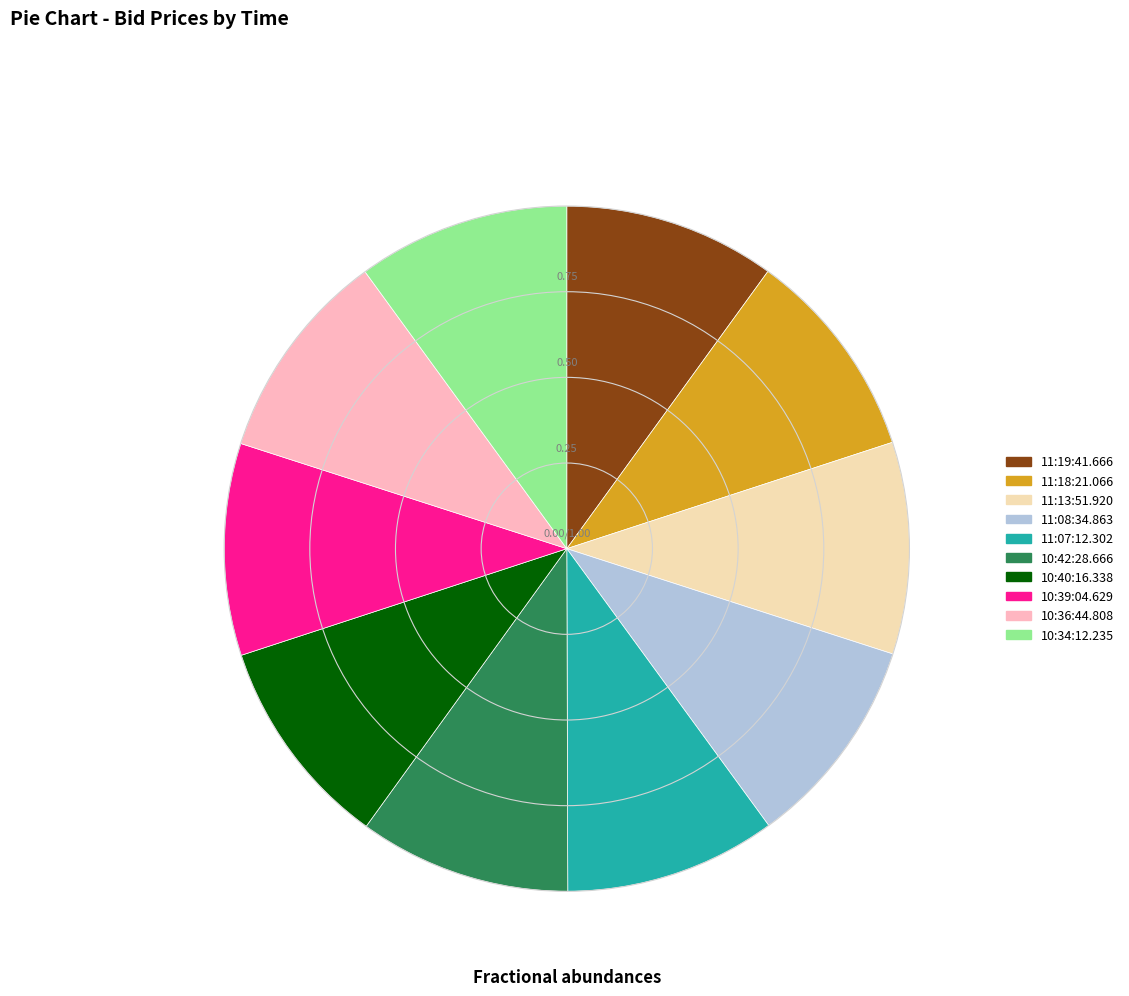

Do 11:13:51.920 and 10:36:44.808 together represent more than half of the pie?

No